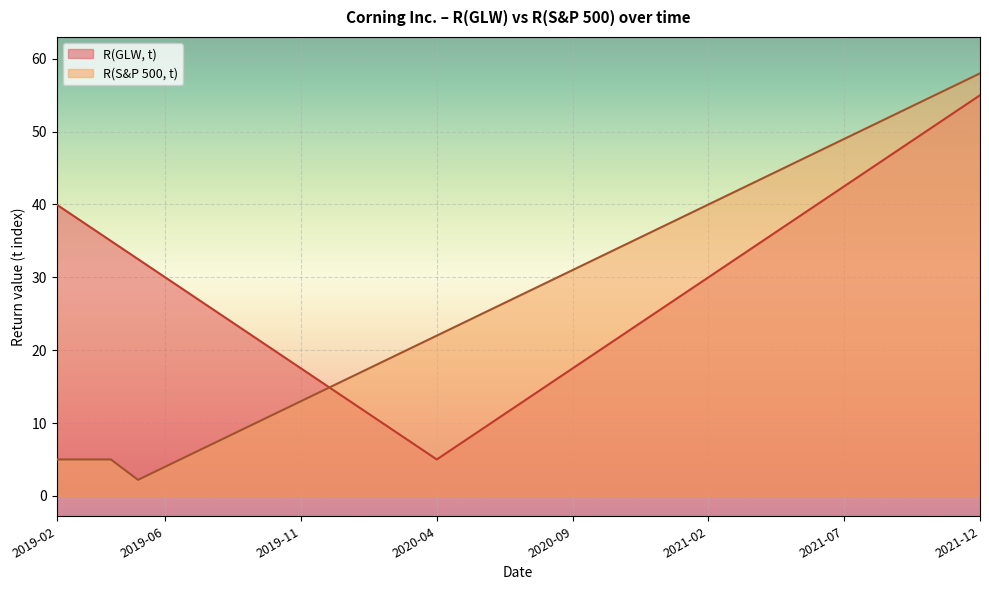

At which category is the sum across all series the highest?

2021-12